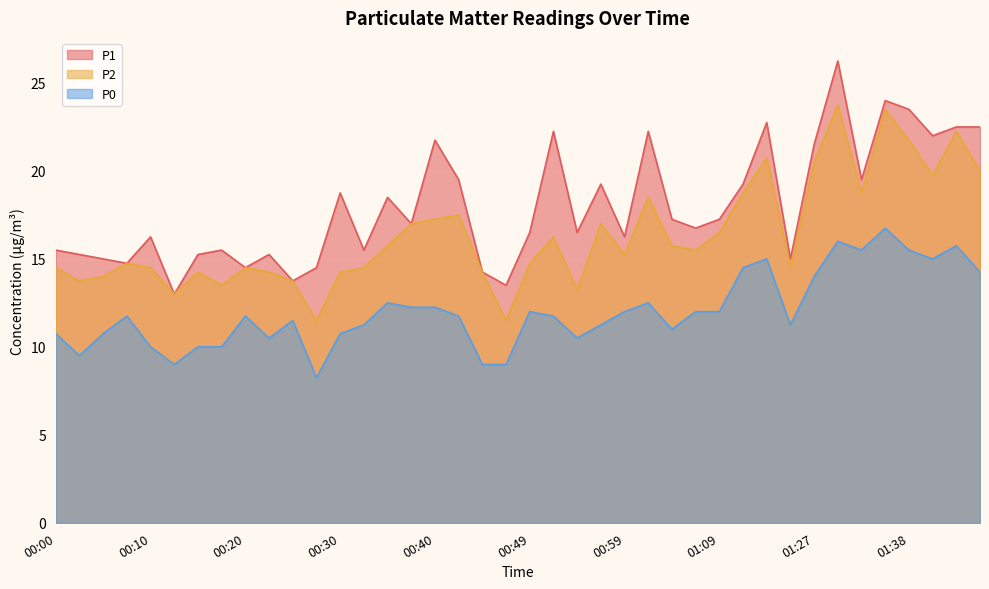

What is the value of the P2 point at the 9th from the left?

14.5